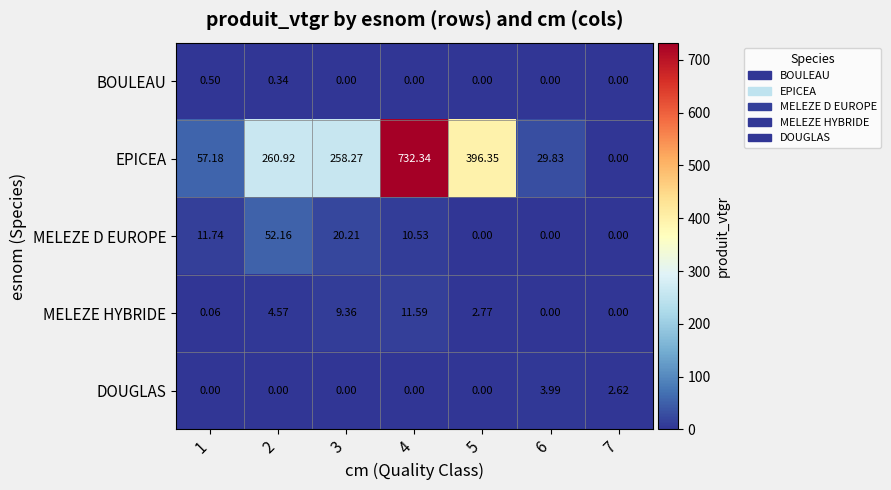

Rank the series at 1 from lowest to highest value.

DOUGLAS, MELEZE HYBRIDE, BOULEAU, MELEZE D EUROPE, EPICEA